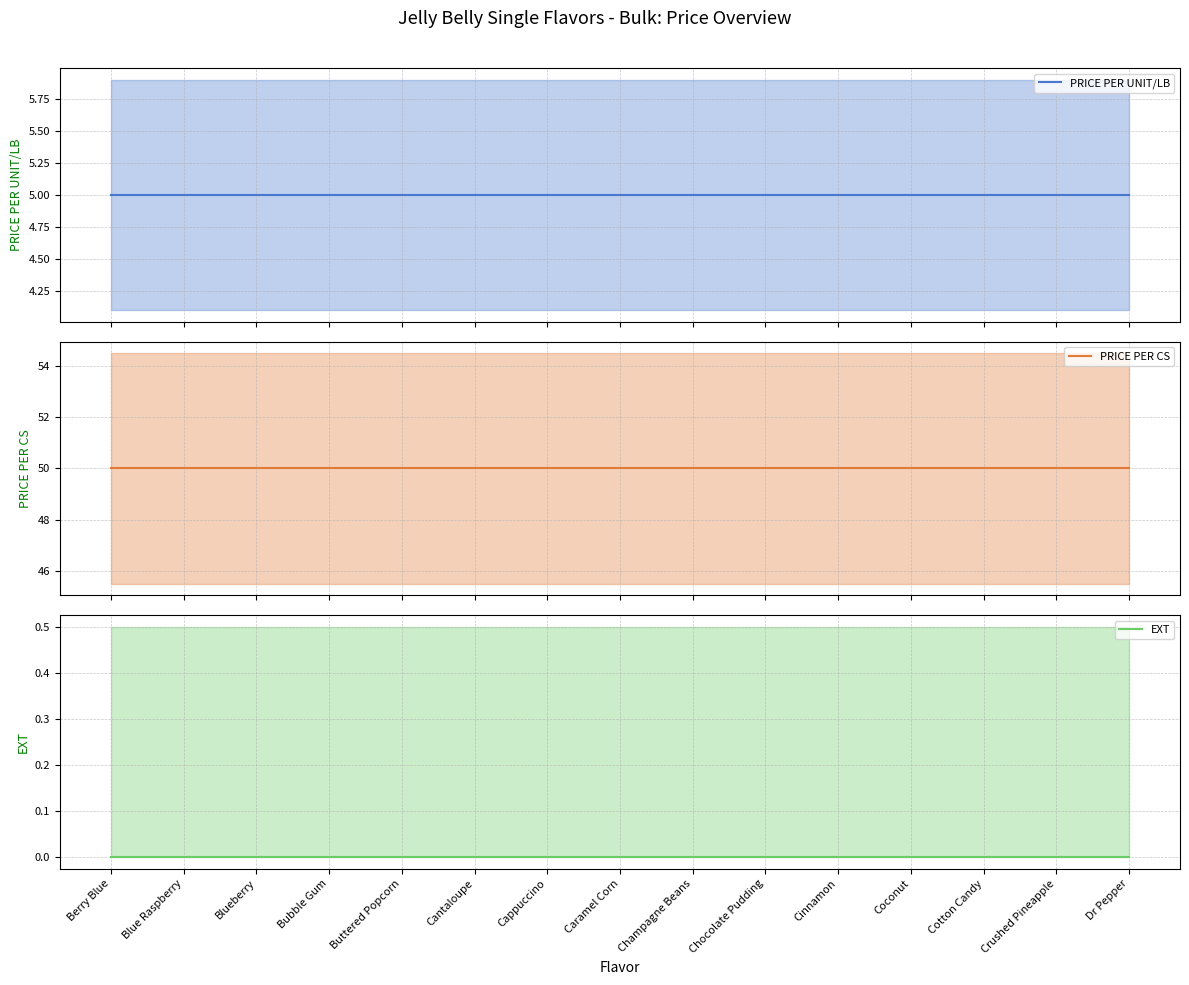

Rank the series by their maximum value, from lowest to highest.

EXT, PRICE PER UNIT/LB, PRICE PER CS